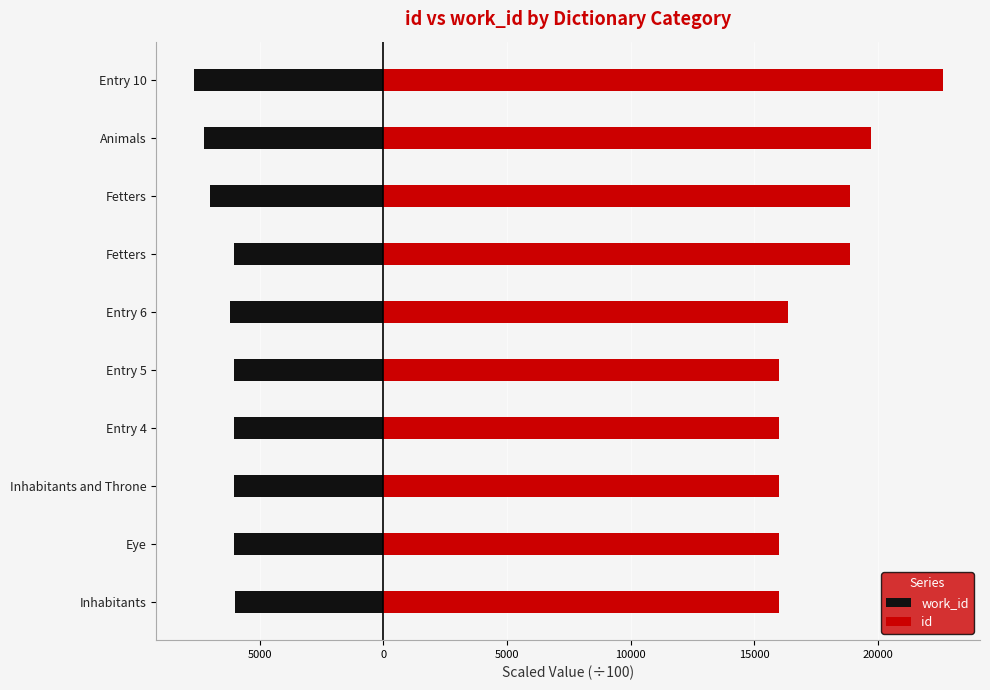

The id series shows 163.6 at Entry 6. True or false?

True